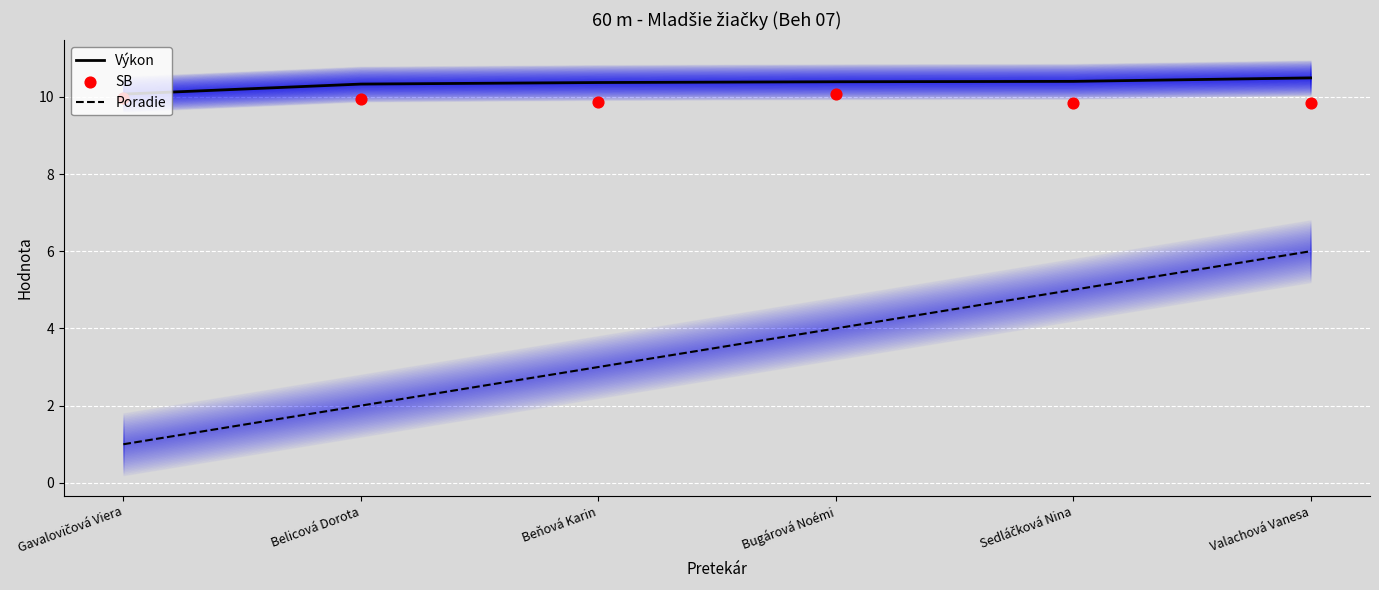

What are all the series names shown in the legend?

Výkon, Poradie, SB